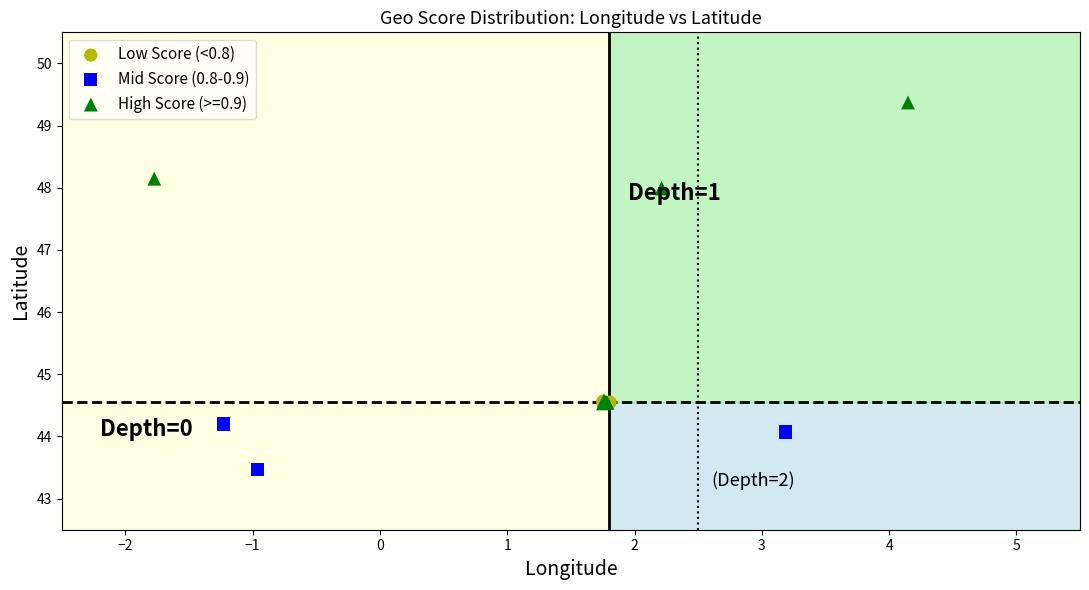

What are all the series names shown in the legend?

Low Score (<0.8), Mid Score (0.8-0.9), High Score (>=0.9)